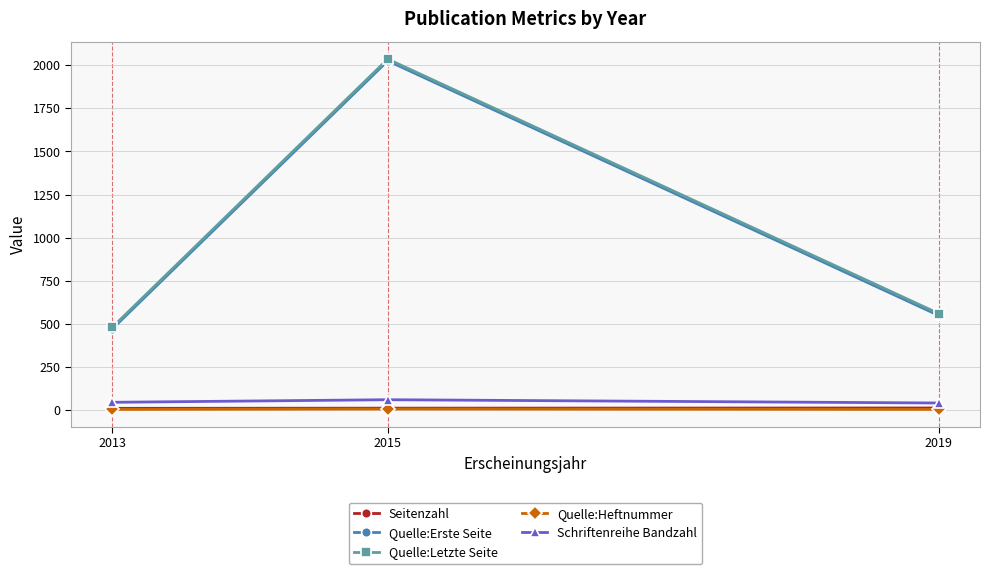

What is the total value across all series at 2015?

4139